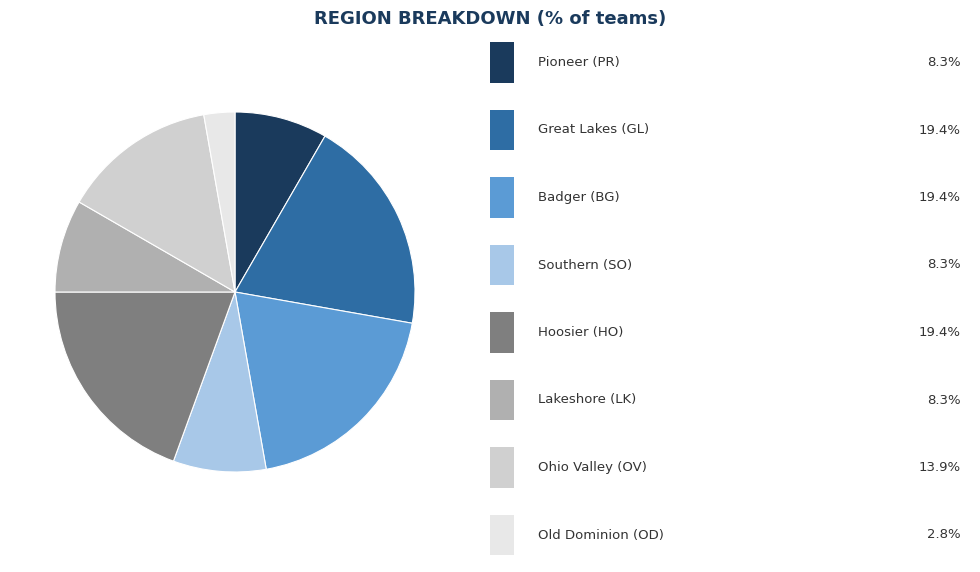

Does any single category account for the majority?

No